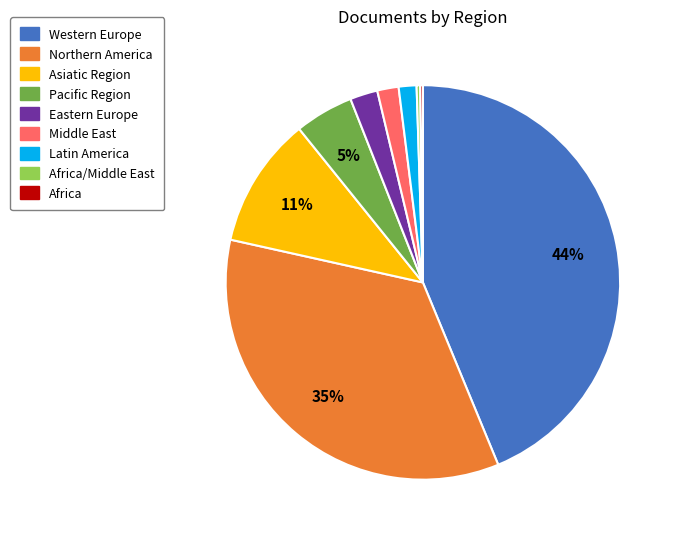

Which slice is the largest?

Western Europe